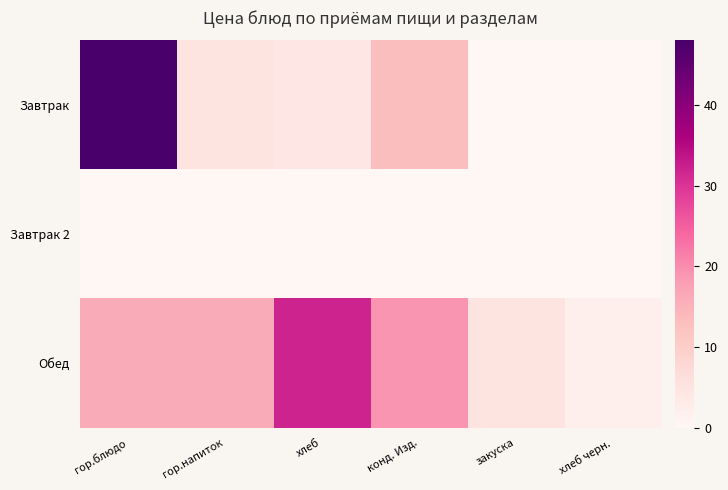

At гор.напиток, list the series in order from smallest to largest.

Завтрак 2, Завтрак, Обед